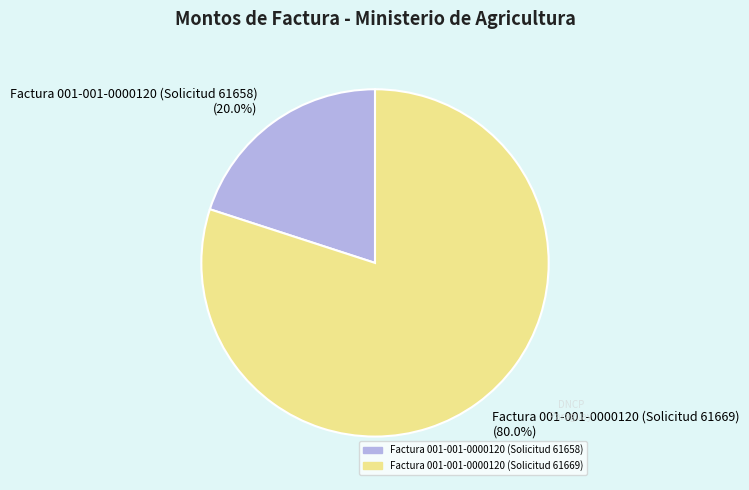

To the nearest percent, what percentage of the pie is Factura 001-001-0000120 (Solicitud 61658)?

20%